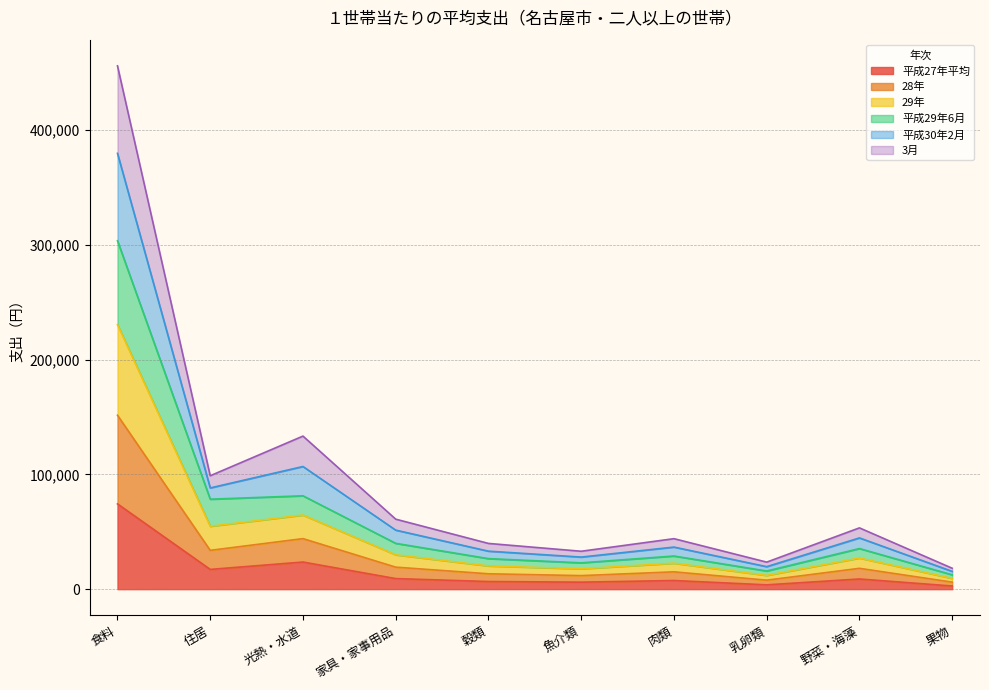

What is the difference between the second highest and second lowest values in the 平成27年平均 series?

19868